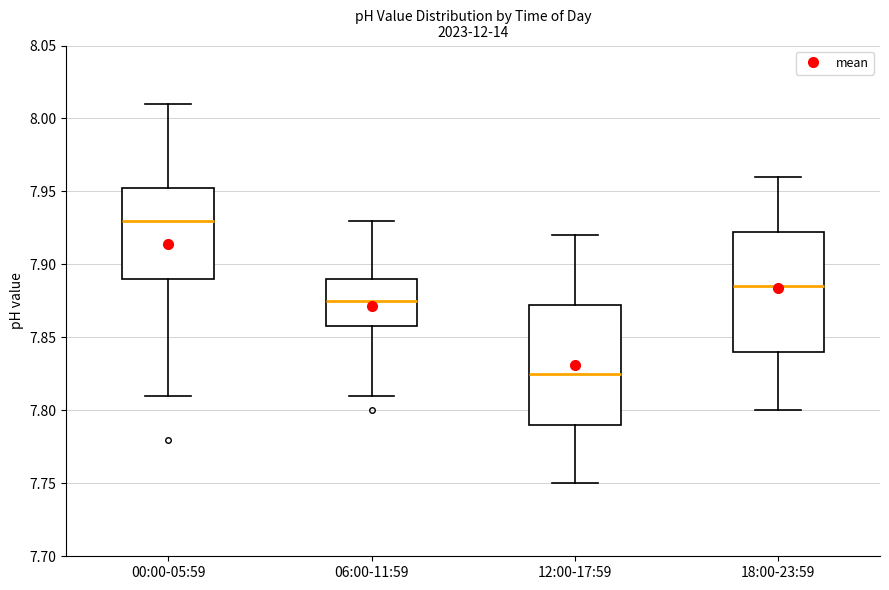

Reading left to right, transcribe this box plot: for each box, give where its median line is, the range the box spans, and where its two whiskers end, as read against the y-axis. The values are not printed on the chart, so give them approximately, as read against the axis.

00:00-05:59: median 7.930, box 7.890 to 7.955, whiskers 7.810 to 8.010
06:00-11:59: median 7.875, box 7.860 to 7.890, whiskers 7.810 to 7.930
12:00-17:59: median 7.825, box 7.790 to 7.875, whiskers 7.750 to 7.920
18:00-23:59: median 7.885, box 7.840 to 7.925, whiskers 7.800 to 7.960